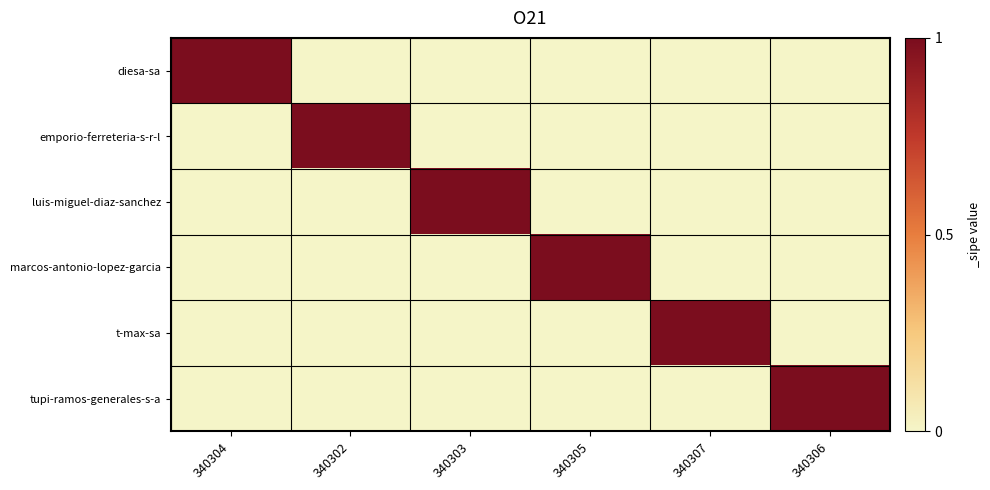

Which category has the highest value across all series?

340304